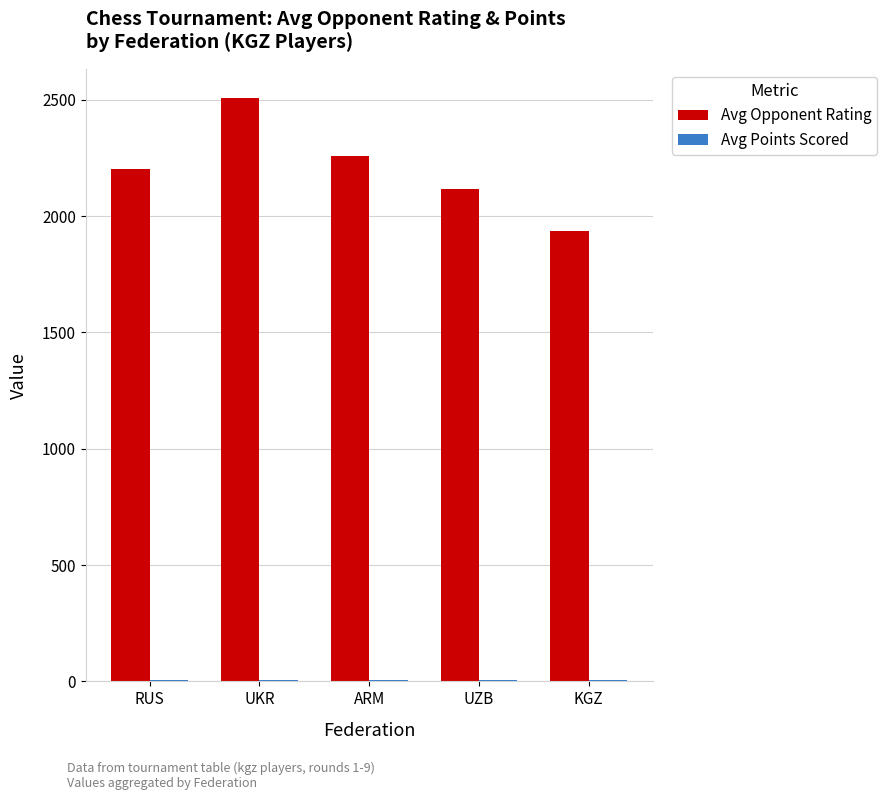

What is the highest value of the Avg Opponent Rating series?

2507.0